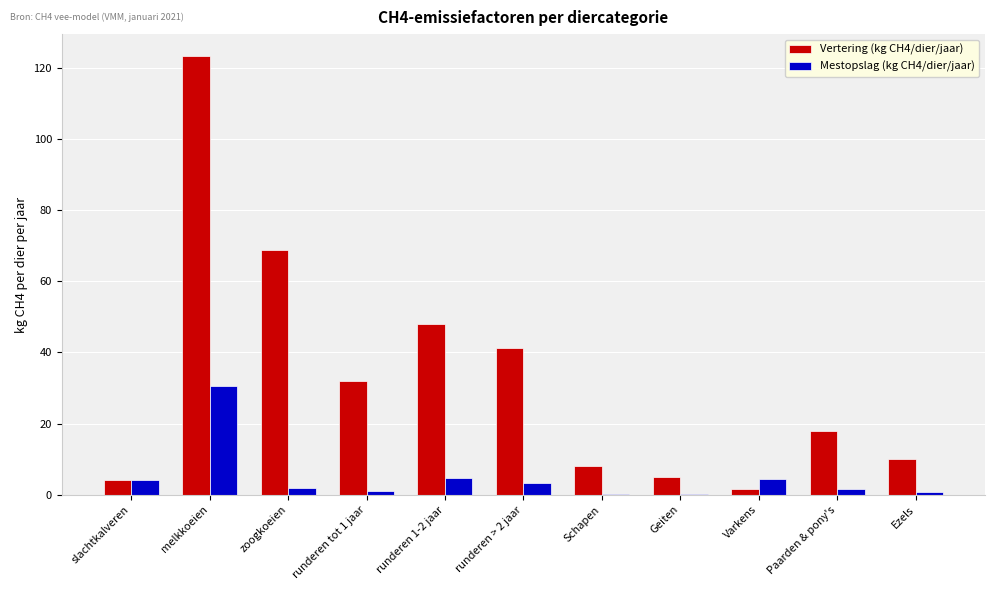

What is the sum of all Vertering (kg CH4/dier/jaar) values?

359.8